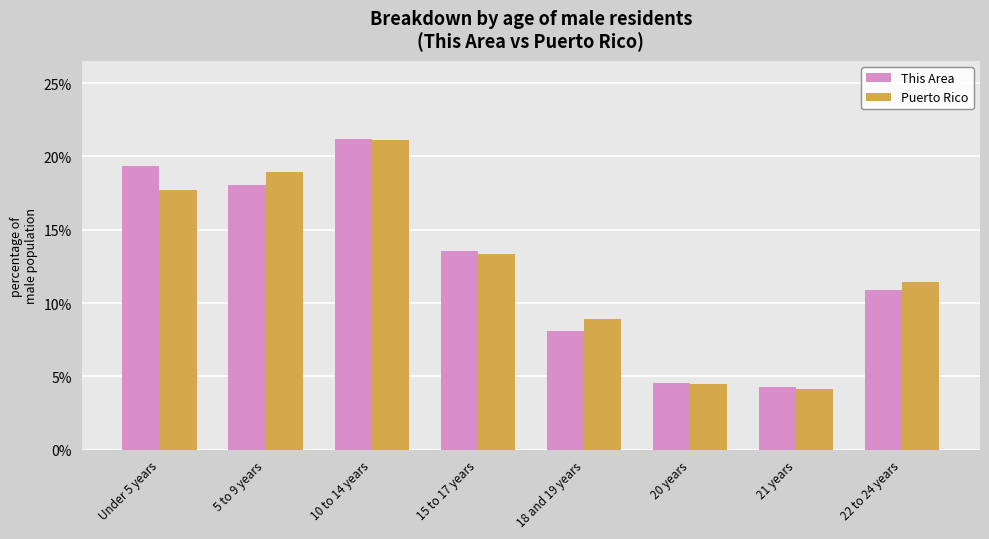

How many values in the This Area series are below 13?

4